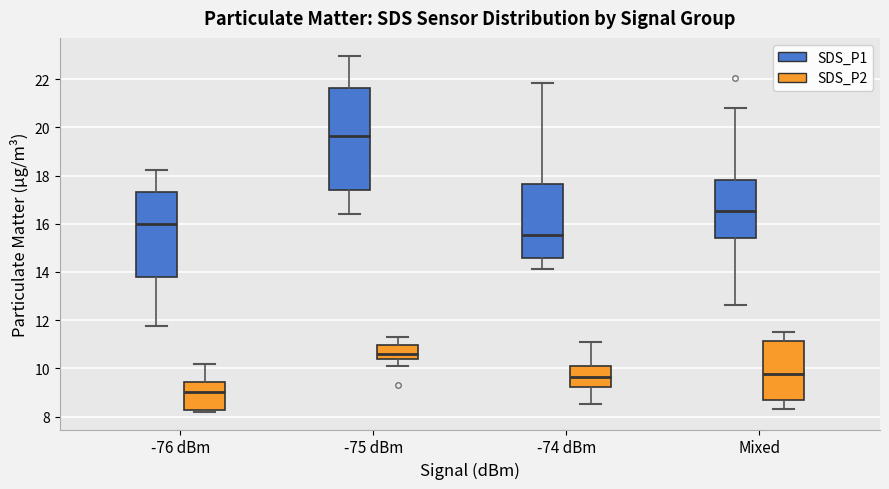

Reading left to right, transcribe this box plot: for each box, give where its median line is, the range the box spans, and where its two whiskers end, as read against the y-axis. The values are not printed on the chart, so give them approximately, as read against the axis.

-76 dBm (SDS_P1): median 16.0, box 13.8 to 17.4, whiskers 11.8 to 18.2
-76 dBm (SDS_P2): median 9.0, box 8.2 to 9.4, whiskers 8.2 (just below the box's lower edge) to 10.2
-75 dBm (SDS_P1): median 19.6, box 17.4 to 21.6, whiskers 16.4 to 23.0
-75 dBm (SDS_P2): median 10.6, box 10.4 to 11.0, whiskers 10.2 to 11.4
-74 dBm (SDS_P1): median 15.6, box 14.6 to 17.6, whiskers 14.2 to 21.8
-74 dBm (SDS_P2): median 9.6, box 9.2 to 10.2, whiskers 8.6 to 11.2
Mixed (SDS_P1): median 16.6, box 15.4 to 17.8, whiskers 12.6 to 20.8
Mixed (SDS_P2): median 9.8, box 8.6 to 11.2, whiskers 8.4 to 11.6